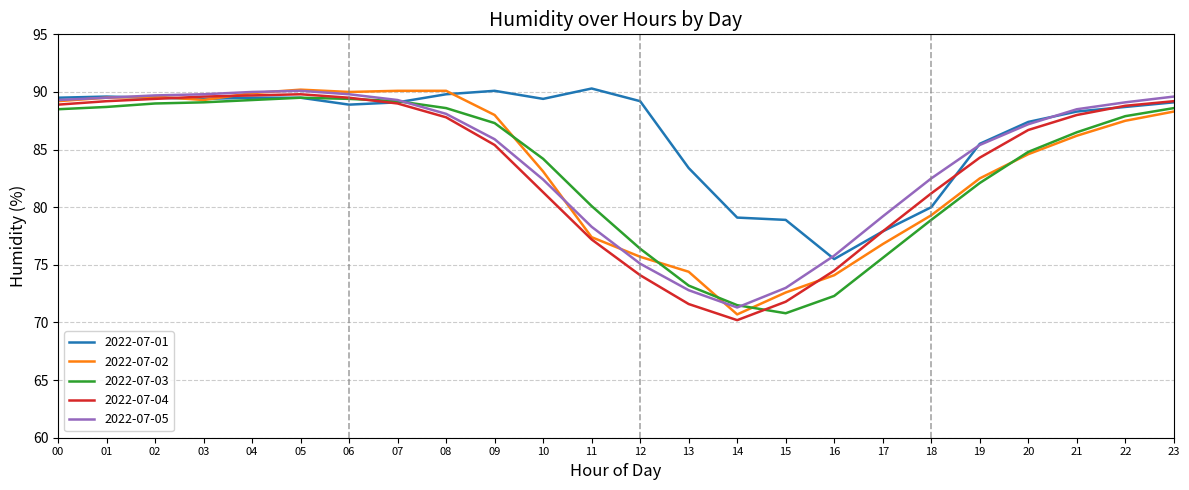

Does the chart display data point markers on the line(s)?

No